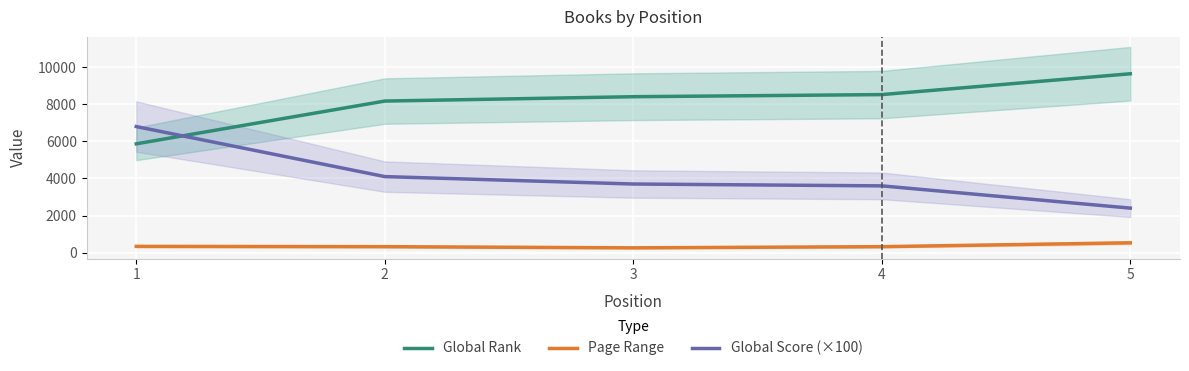

At which label is Page Range closest to 392?

1